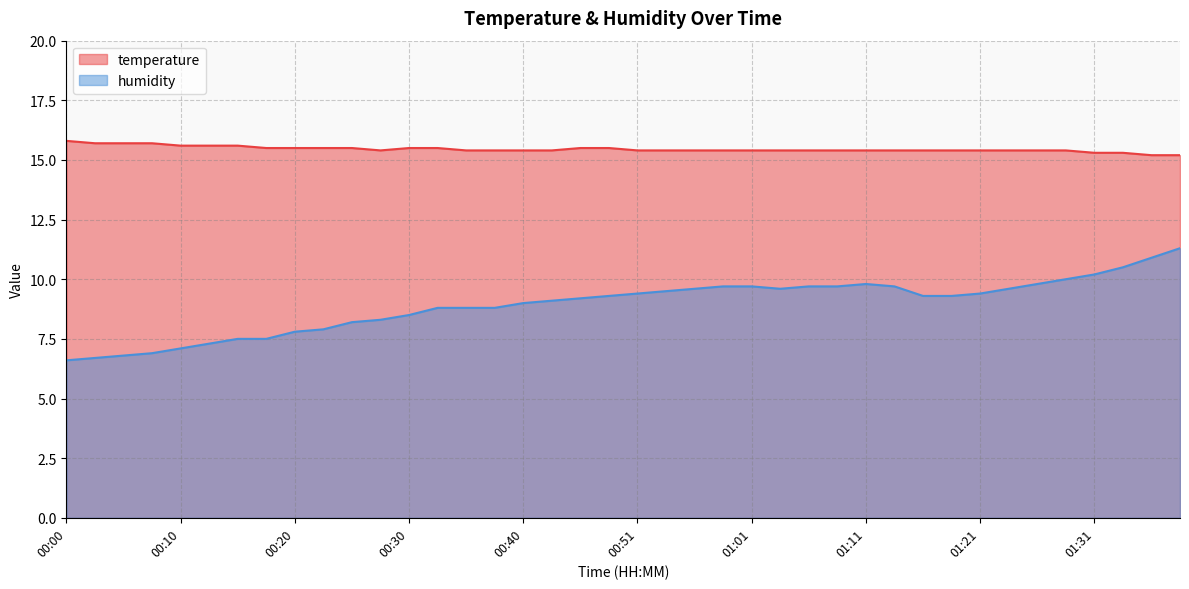

What is the sum of the temperature values at 00:46 and 00:43?

30.9